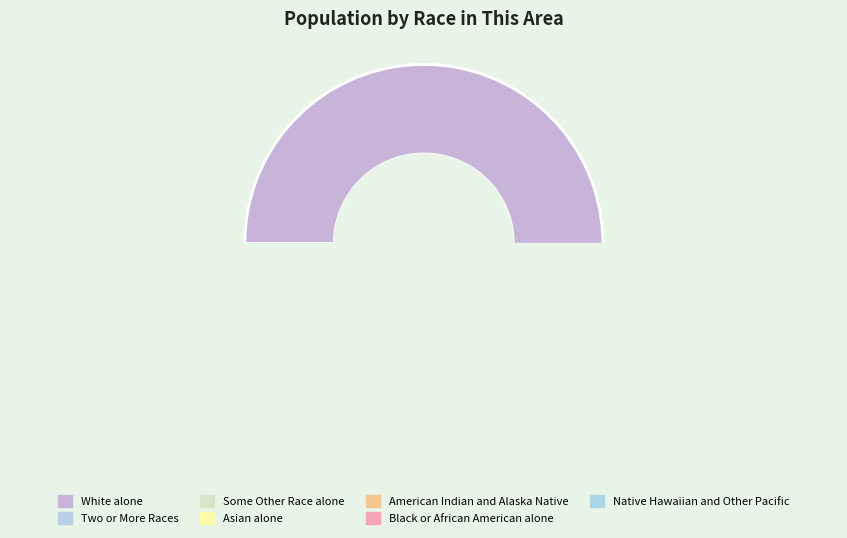

What percentage is NOT represented by White alone?

10.4%